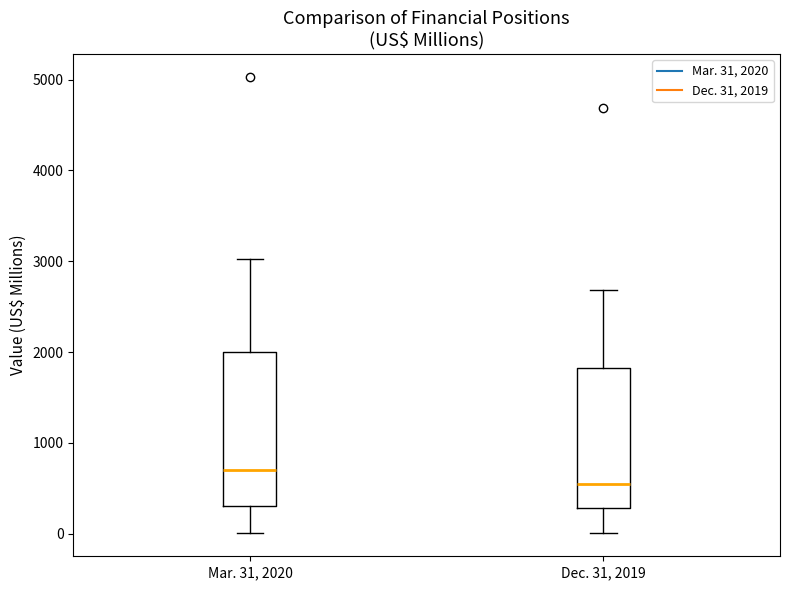

Where does the median line of the box for Mar. 31, 2020 sit on the y-axis? The values are not printed on the chart, so give them approximately, as read against the axis.

700